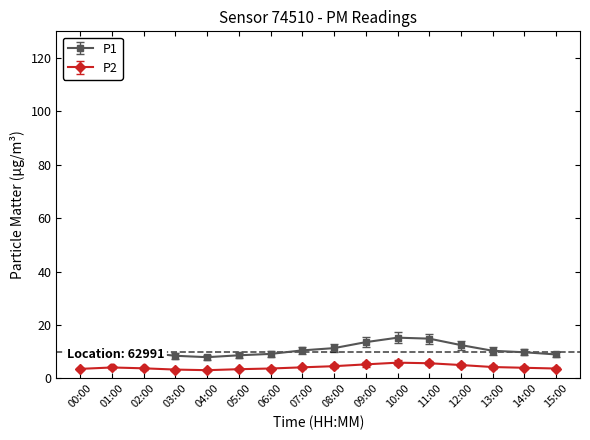

Is this an area chart (filled region under the line)?

No